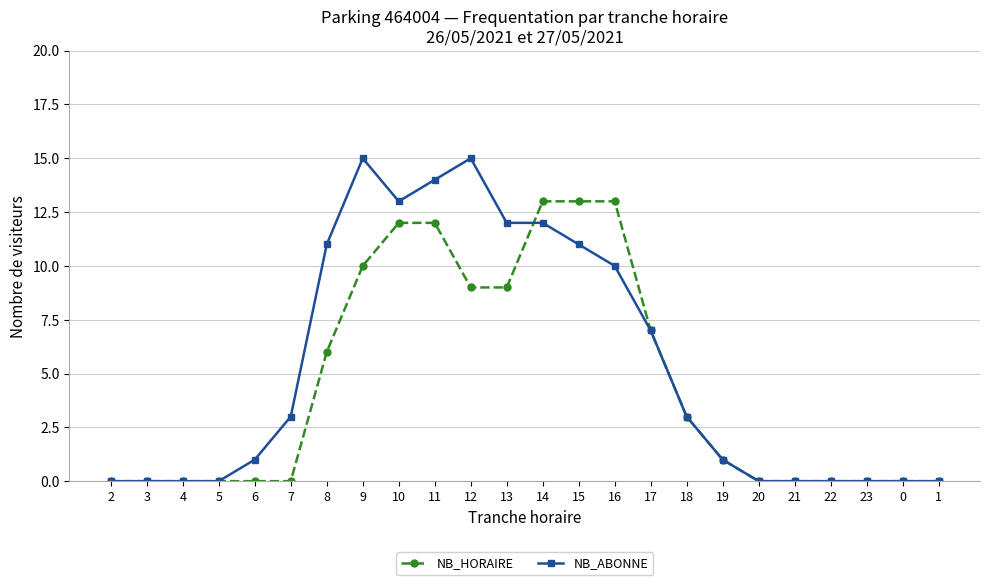

What is the difference between the NB_ABONNE values at 7 and 23?

3